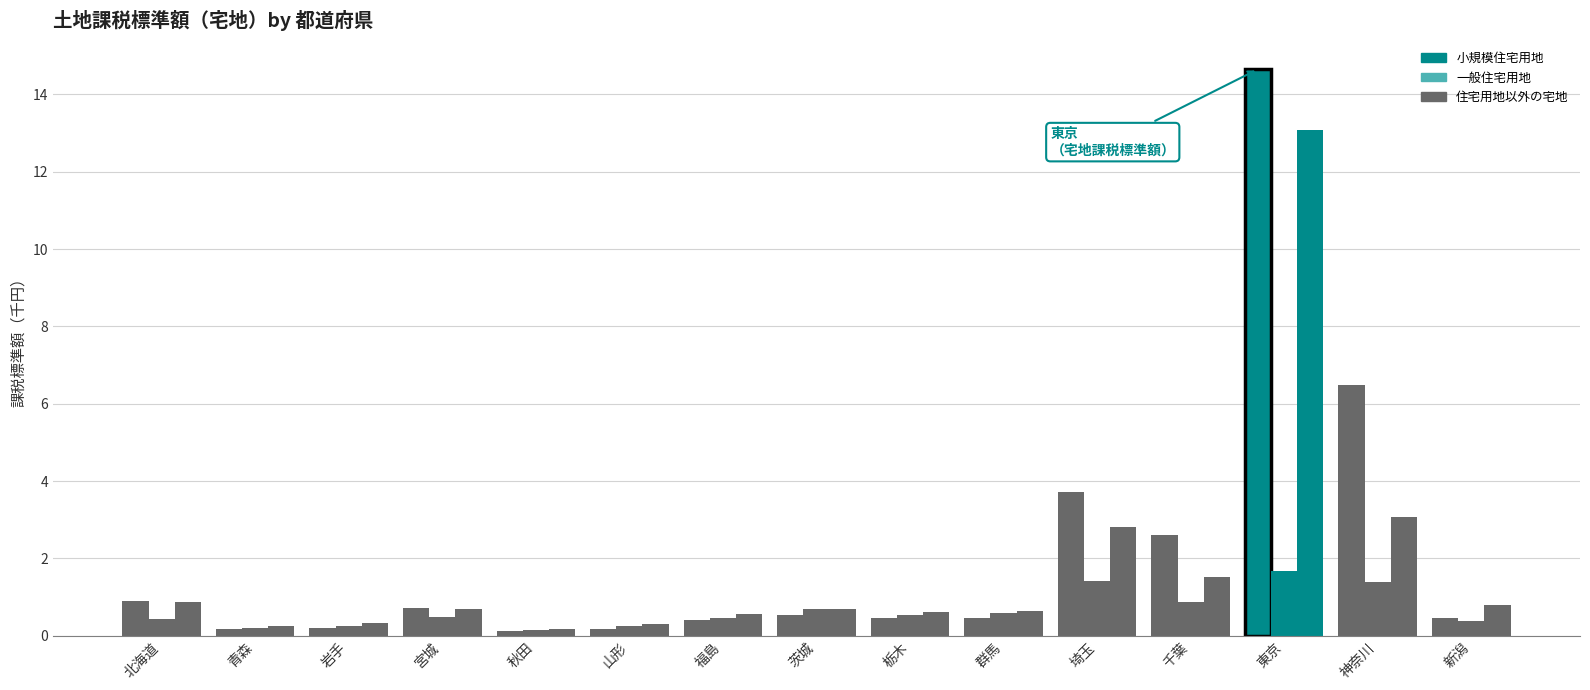

What is the approximate value of 住宅用地以外の宅地 at 山形?

0.3